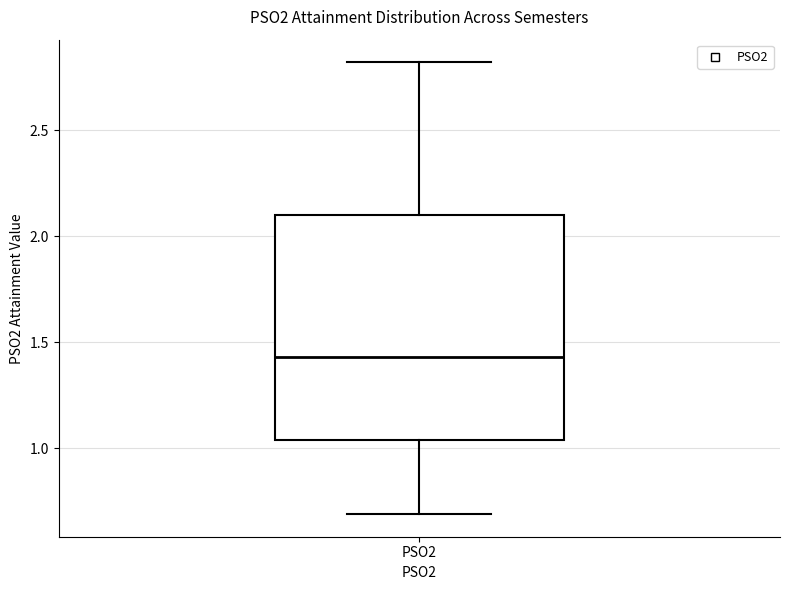

Read this box plot against the y-axis: the position of the median line, the range covered by the box, and the ends of both whiskers. The values are not printed on the chart, so give them approximately, as read against the axis.

median 1.45, box 1.05 to 2.10, whiskers 0.70 to 2.80